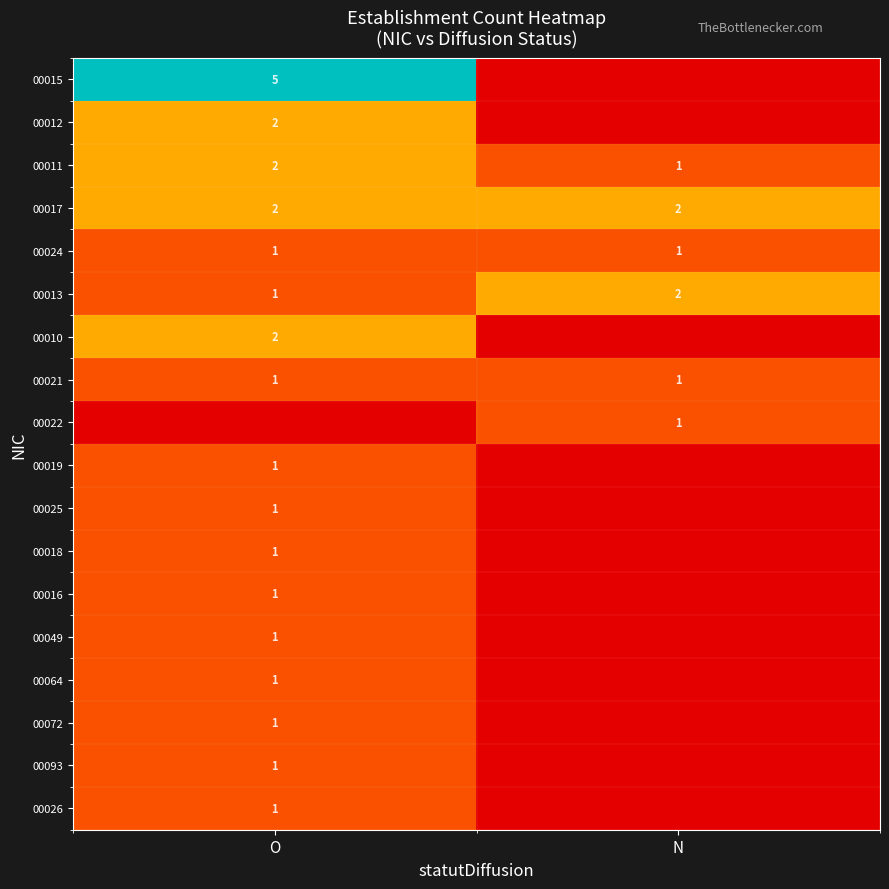

Is the value of 00026 at O greater than the value of 00010 at O?

No